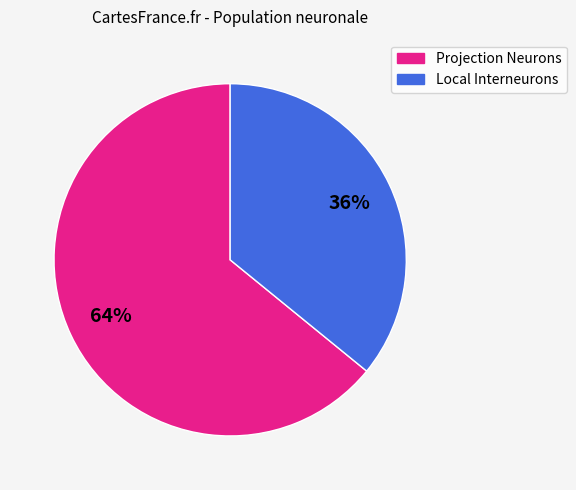

To the nearest percent, what is the difference between the largest and smallest slice percentages?

28%